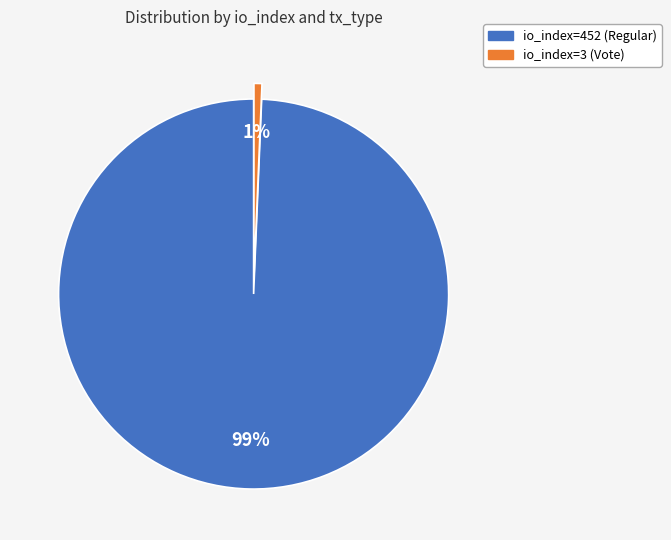

Count the number of slices in the pie.

2